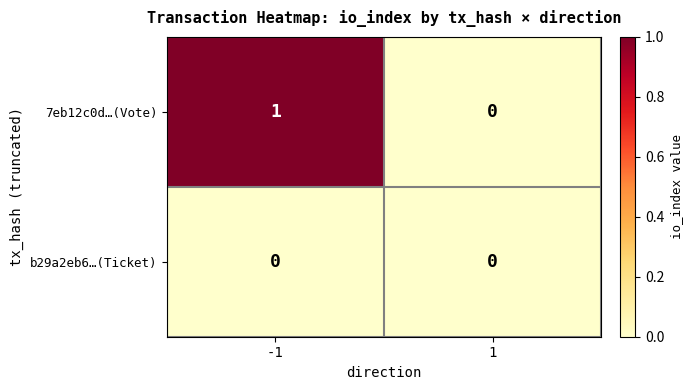

True or false: b29a2eb6…(Ticket) has a value of 0 at 1.

True